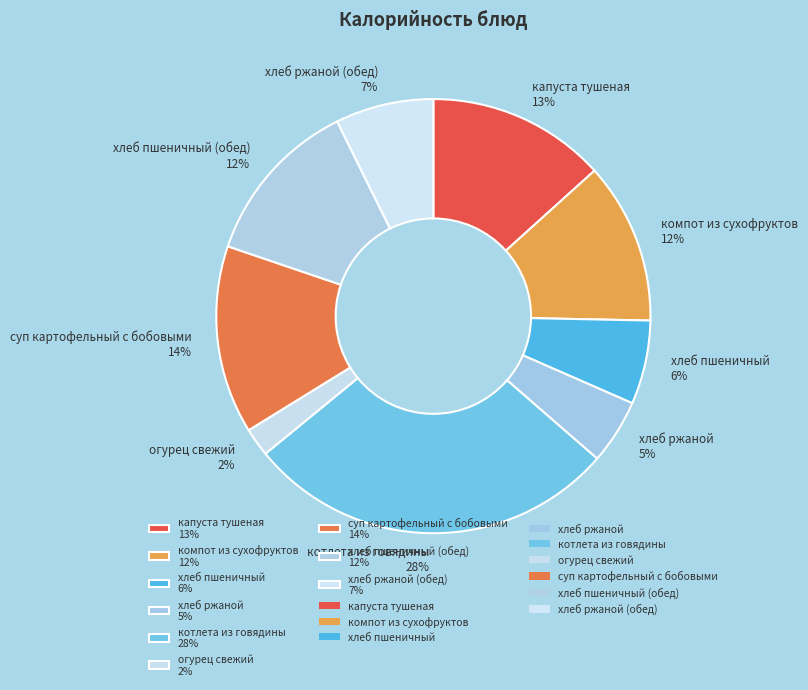

How many slices are in this pie chart?

9